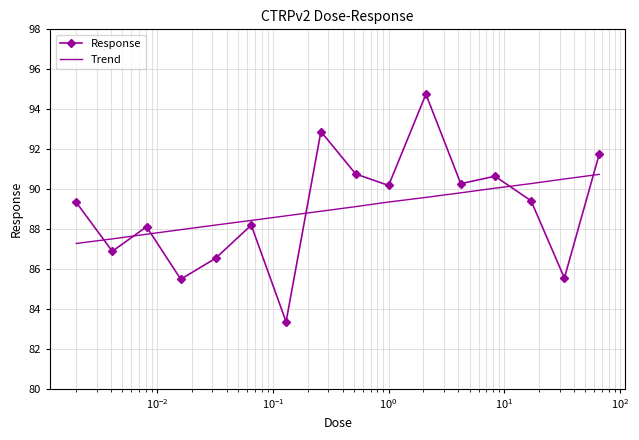

What is the difference between the maximum and minimum values in the Response series?

11.4